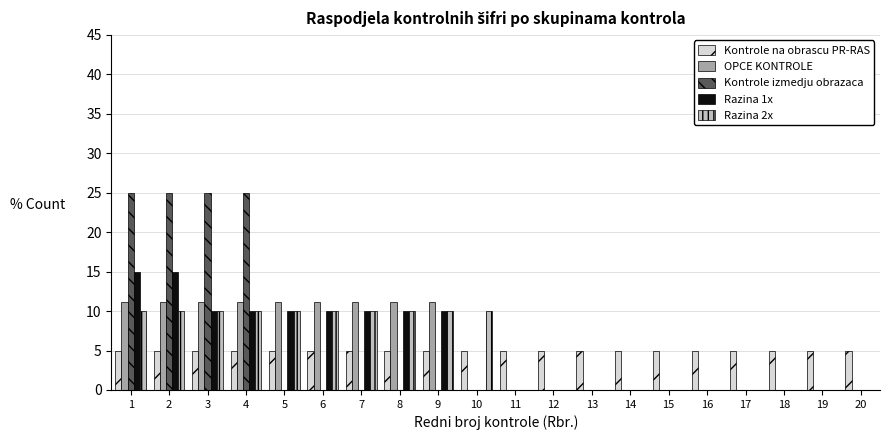

What is the highest value of the Kontrole na obrascu PR-RAS series?

5.0